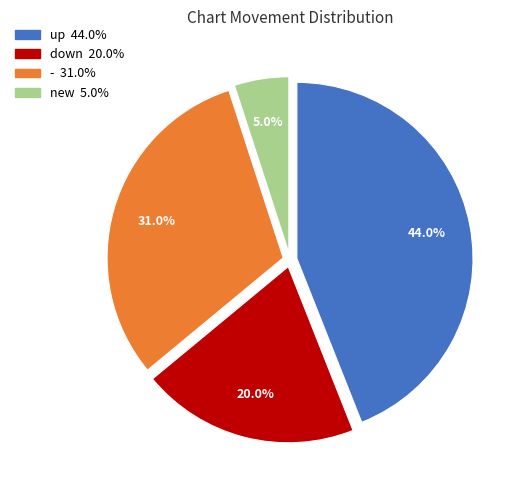

Does any single category account for the majority?

No